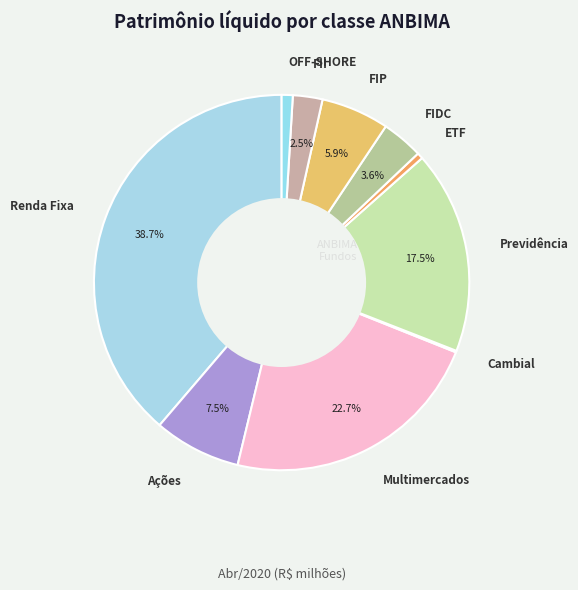

Which slice is the largest?

Renda Fixa